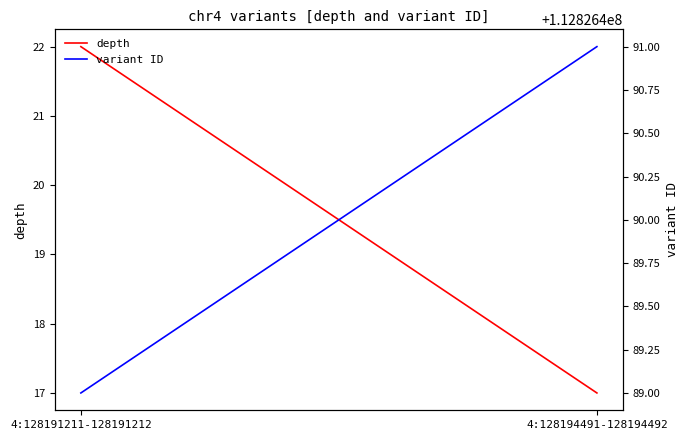

Reading right to left, transcribe all the data shown in this chart.

depth: 4:128194491-128194492=17	4:128191211-128191212=22
variant ID: 4:128194491-128194492=112826491	4:128191211-128191212=112826489